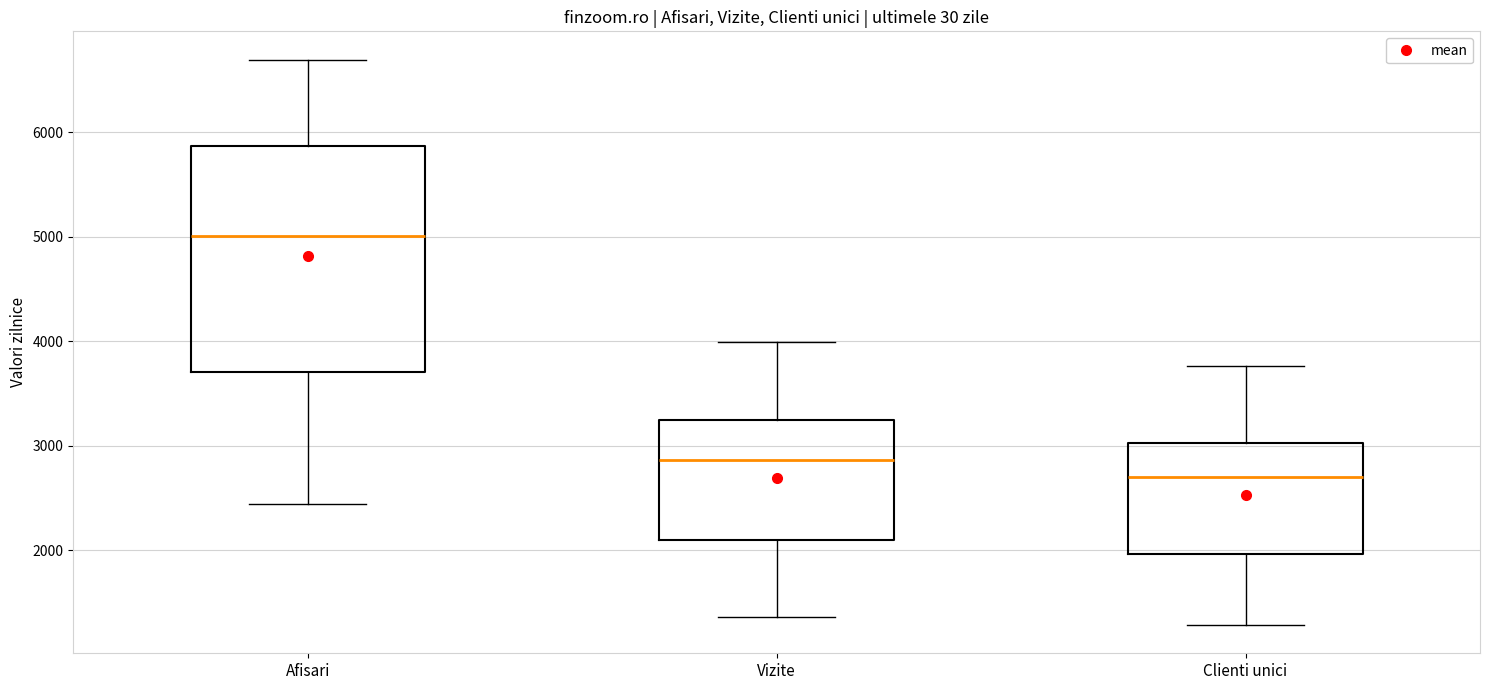

Where does the median line of the box for Vizite sit on the y-axis? The values are not printed on the chart, so give them approximately, as read against the axis.

2900